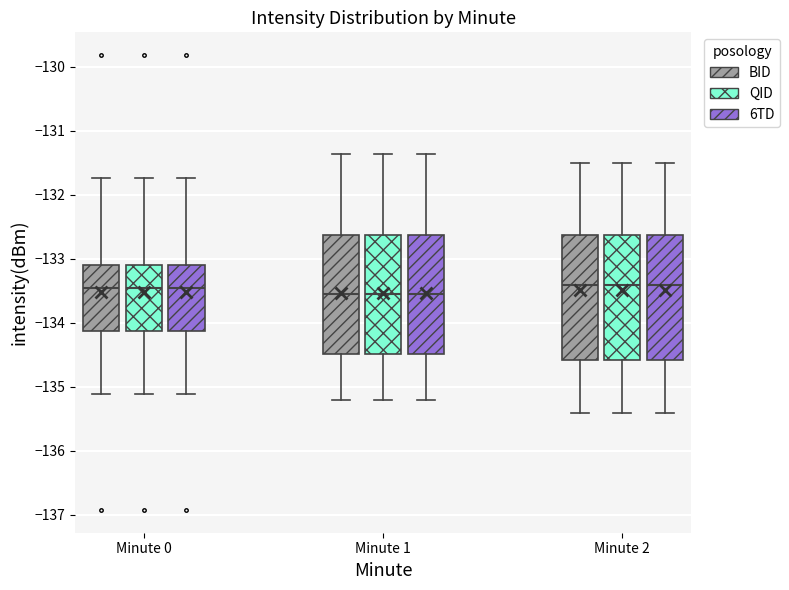

Reading left to right, transcribe this box plot: for each box, give where its median line is, the range the box spans, and where its two whiskers end, as read against the y-axis. The values are not printed on the chart, so give them approximately, as read against the axis.

Minute 0 (BID): median -133.5, box -134.1 to -133.1, whiskers -135.1 to -131.7
Minute 0 (QID): median -133.5, box -134.1 to -133.1, whiskers -135.1 to -131.7
Minute 0 (6TD): median -133.5, box -134.1 to -133.1, whiskers -135.1 to -131.7
Minute 1 (BID): median -133.5, box -134.5 to -132.6, whiskers -135.2 to -131.4
Minute 1 (QID): median -133.5, box -134.5 to -132.6, whiskers -135.2 to -131.4
Minute 1 (6TD): median -133.5, box -134.5 to -132.6, whiskers -135.2 to -131.4
Minute 2 (BID): median -133.4, box -134.6 to -132.6, whiskers -135.4 to -131.5
Minute 2 (QID): median -133.4, box -134.6 to -132.6, whiskers -135.4 to -131.5
Minute 2 (6TD): median -133.4, box -134.6 to -132.6, whiskers -135.4 to -131.5